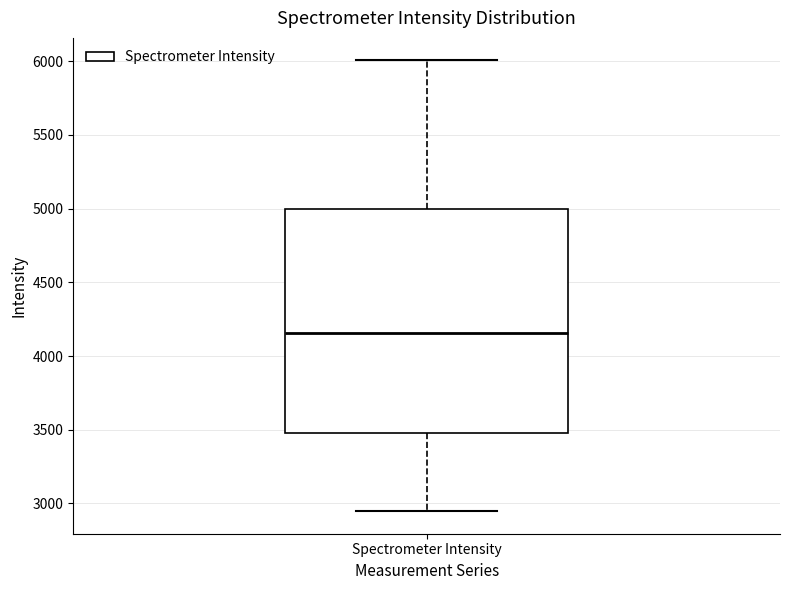

Transcribe this box plot: give where the median line is, the range the box spans, and where the two whiskers end, as read against the y-axis. The values are not printed on the chart, so give them approximately, as read against the axis.

median 4150, box 3500 to 5000, whiskers 2950 to 6000